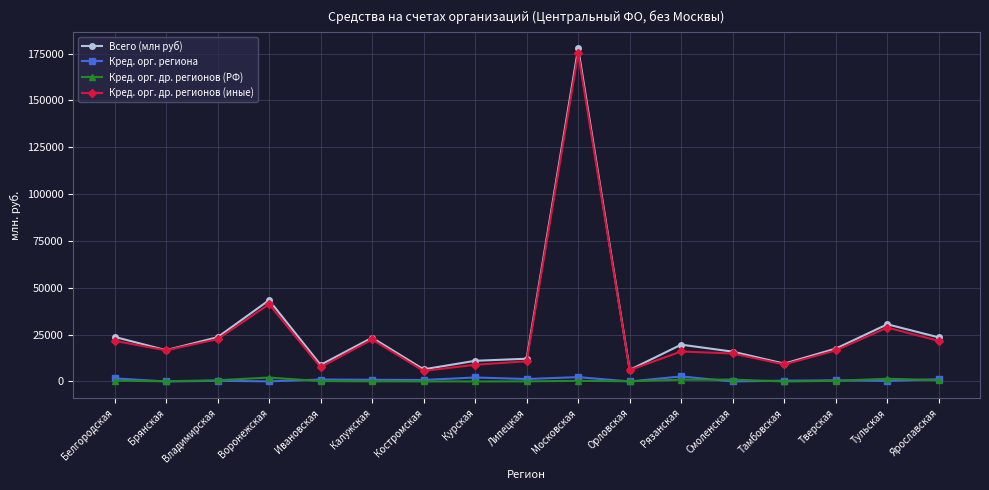

What is the label of the 17th point from the right?

Белгородская